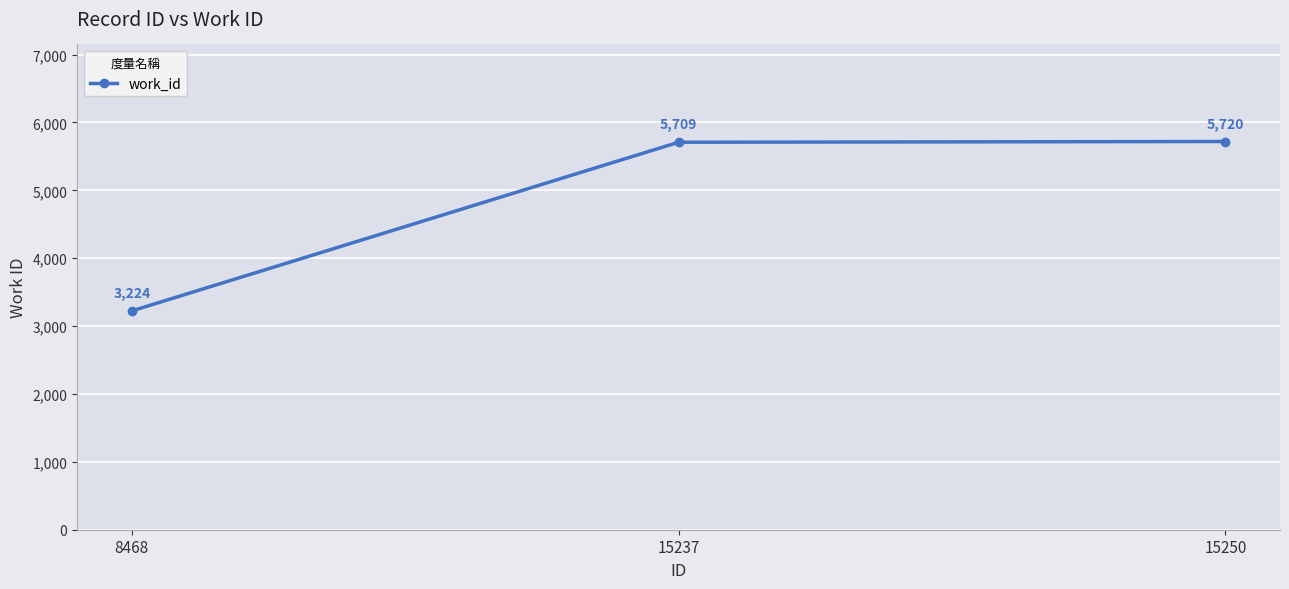

Rank the categories by value from lowest to highest.

8468, 15237, 15250